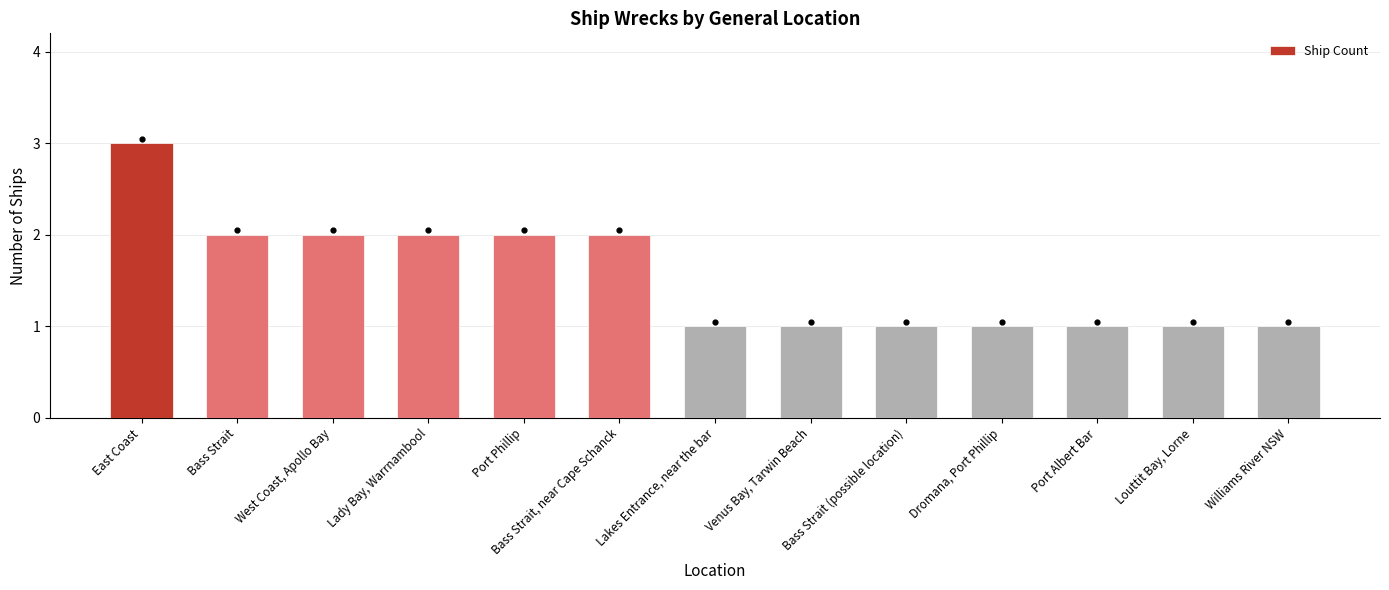

What is the ratio of the value at Bass Strait (possible location) to the value at Lakes Entrance, near the bar?

1.0